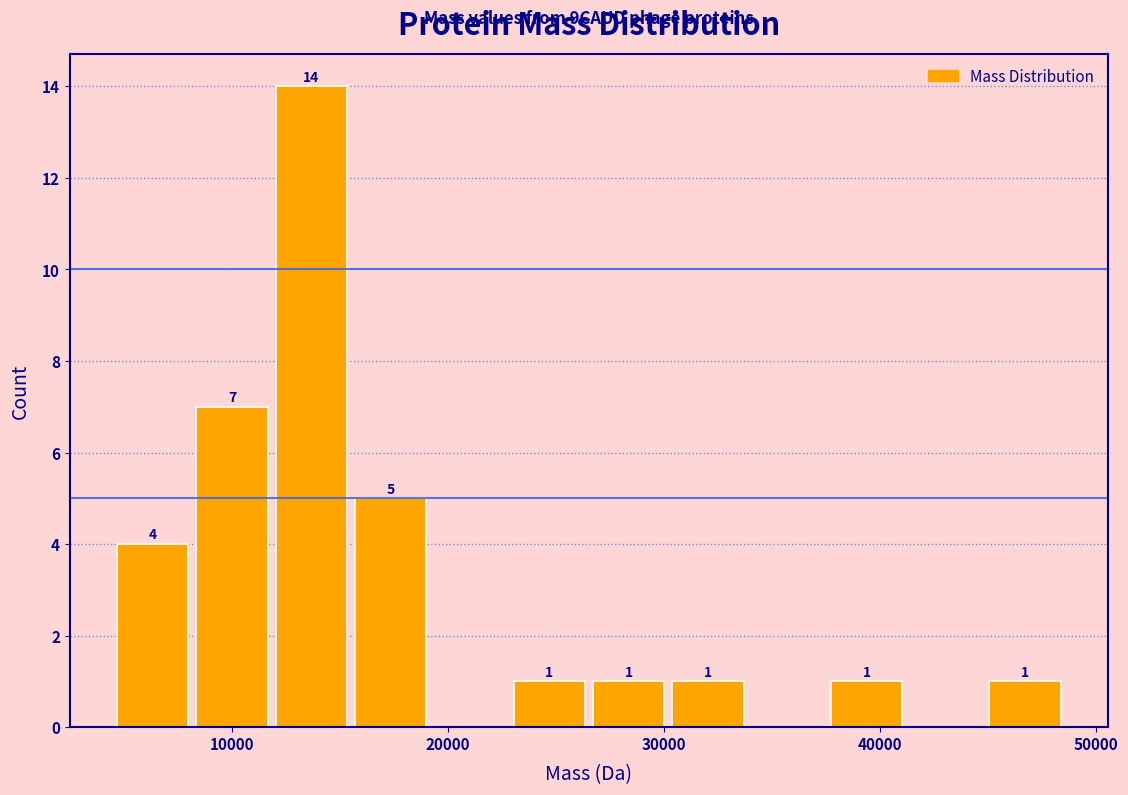

Around what value on the x-axis is the tallest bar? Give the approximate position of its centre, as read against the axis.

14000